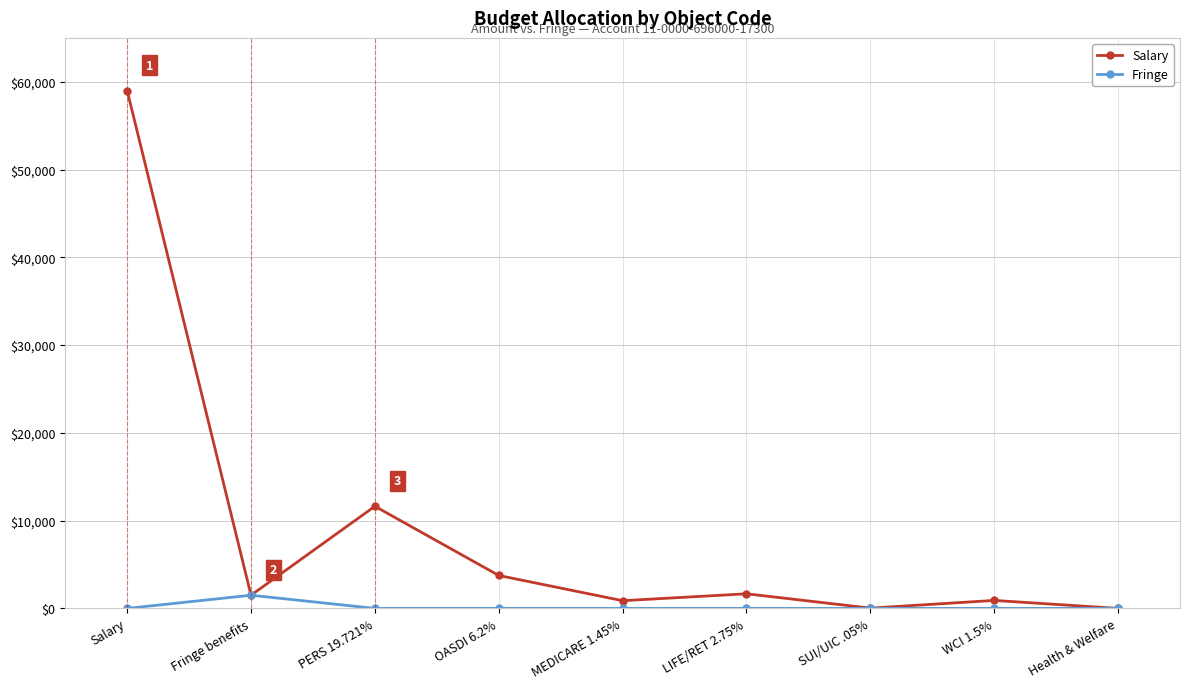

List the series in order of their overall mean, highest first.

Salary, Fringe